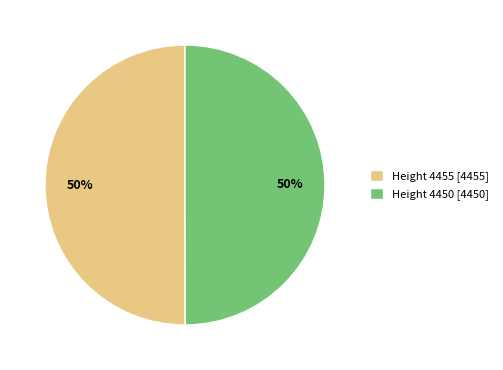

To the nearest percent, what is the average slice percentage?

50%